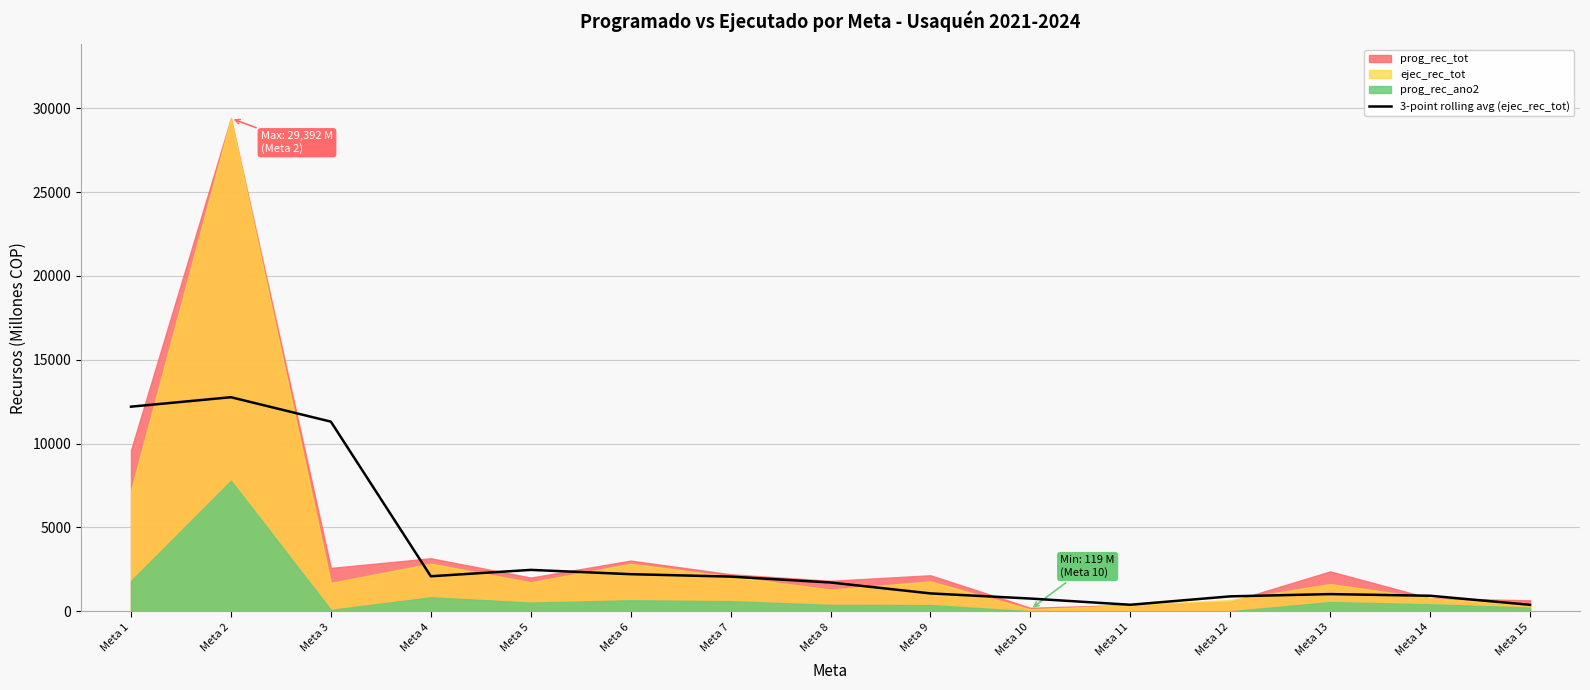

Count the number of values greater than 1714.

8